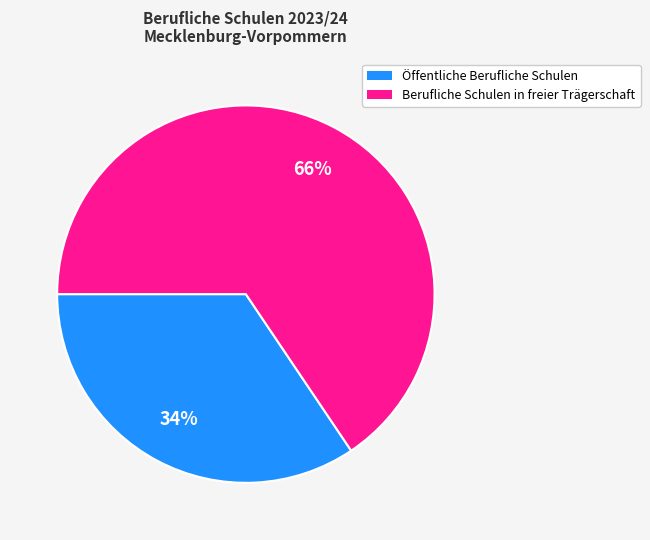

To the nearest percent, what is the average slice percentage?

50%